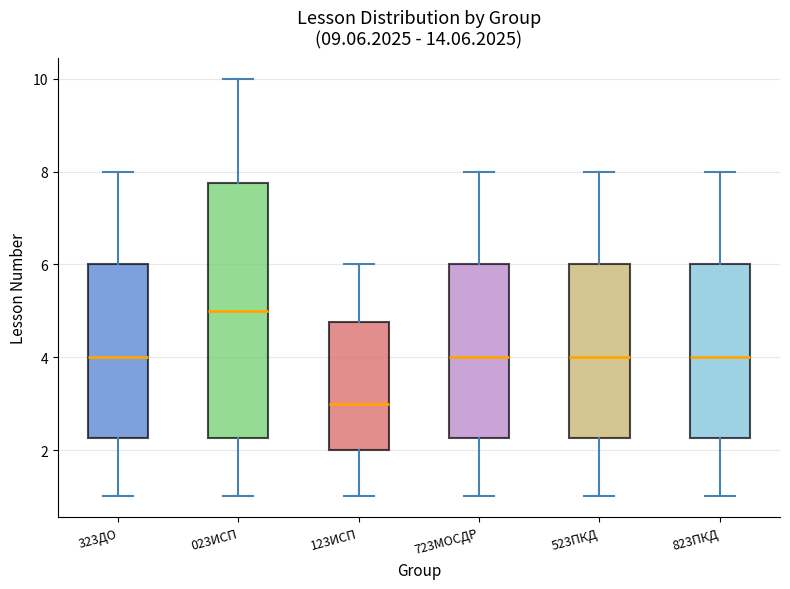

Where does the median line of the box for 823ПКД sit on the y-axis? The values are not printed on the chart, so give them approximately, as read against the axis.

4.0